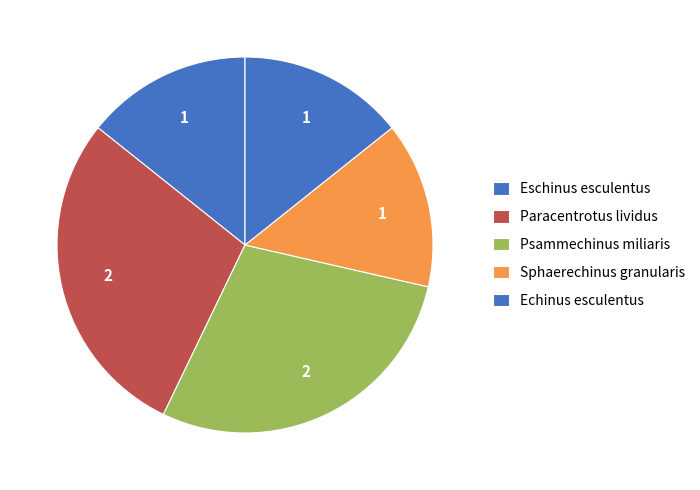

How many slices are in this pie chart?

5